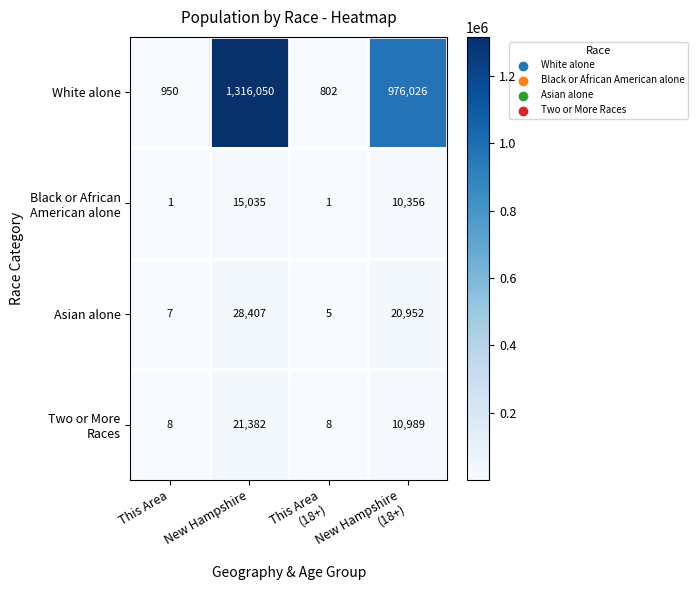

The value of Asian alone at New Hampshire is 28407. True or false?

True